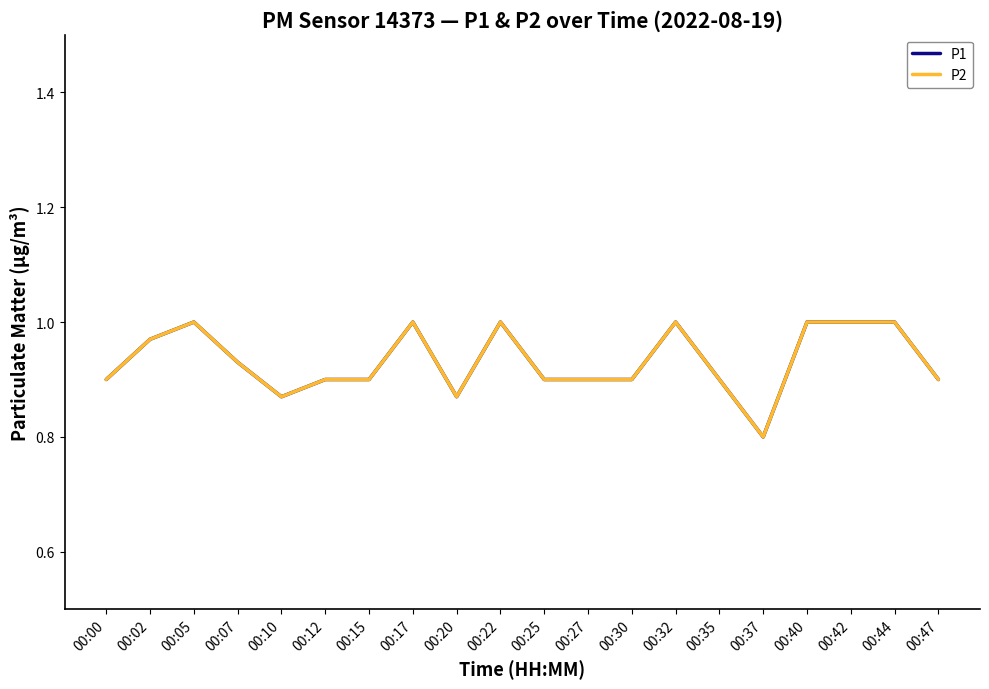

Is it true that P2 equals 1.5 at 00:15?

False